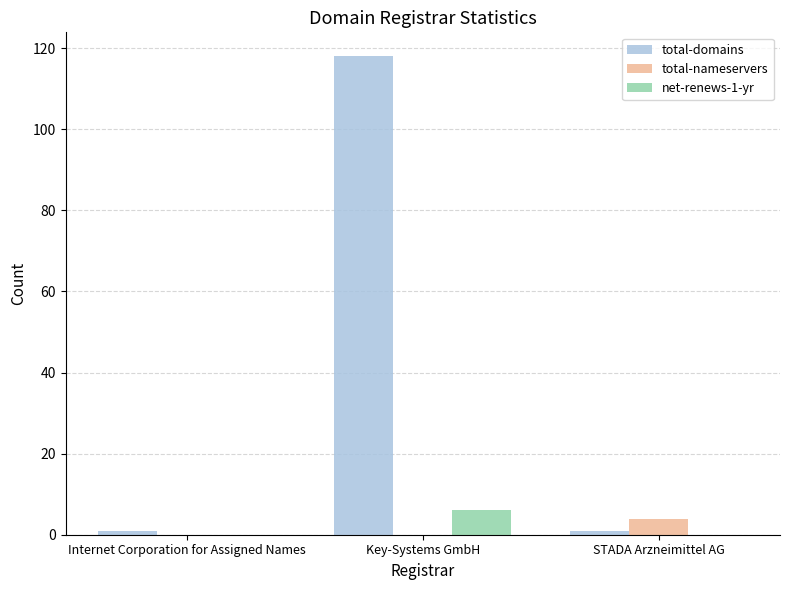

What is the spread (max minus min) of values at Key-Systems GmbH?

118